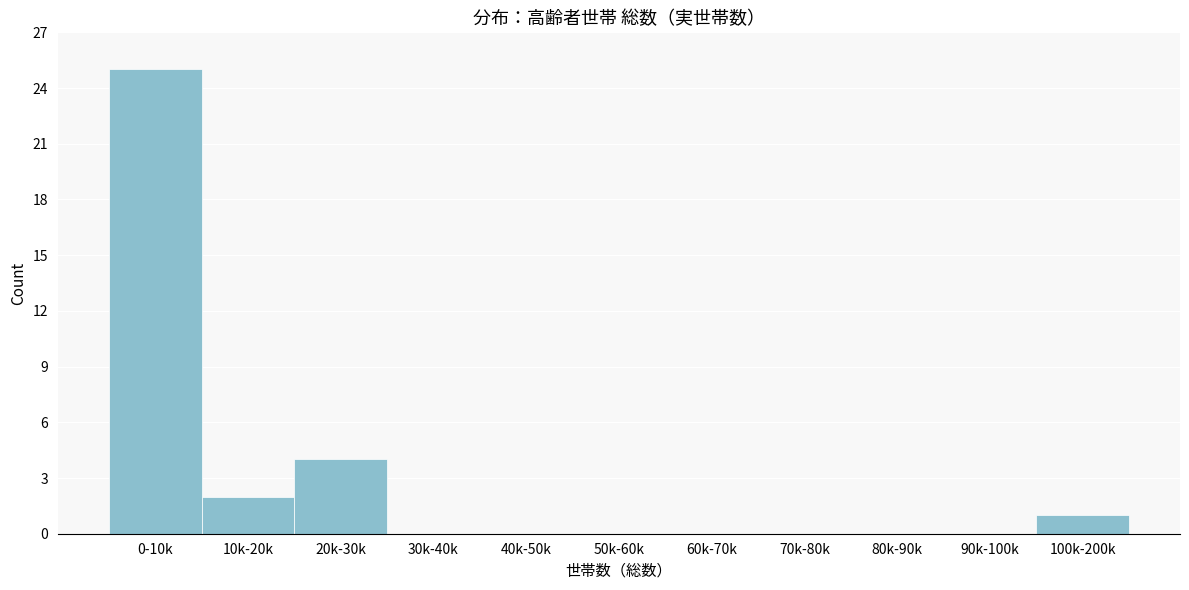

Reading right to left, transcribe all the data shown in this chart.

100k-200k=1	90k-100k=0	80k-90k=0	70k-80k=0	60k-70k=0	50k-60k=0	40k-50k=0	30k-40k=0	20k-30k=4	10k-20k=2	0-10k=25